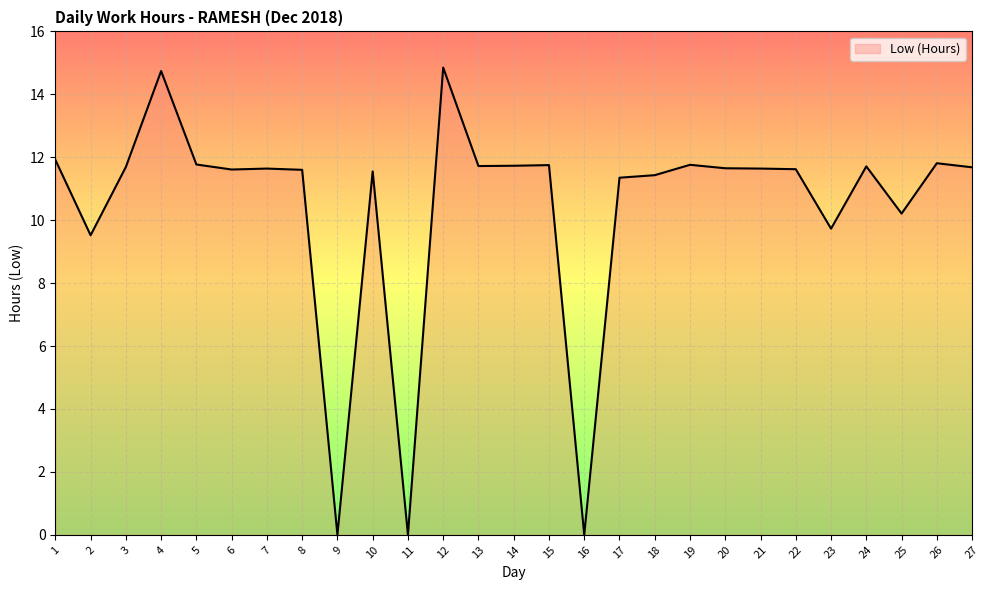

Between 23 and 26, which is larger?

26